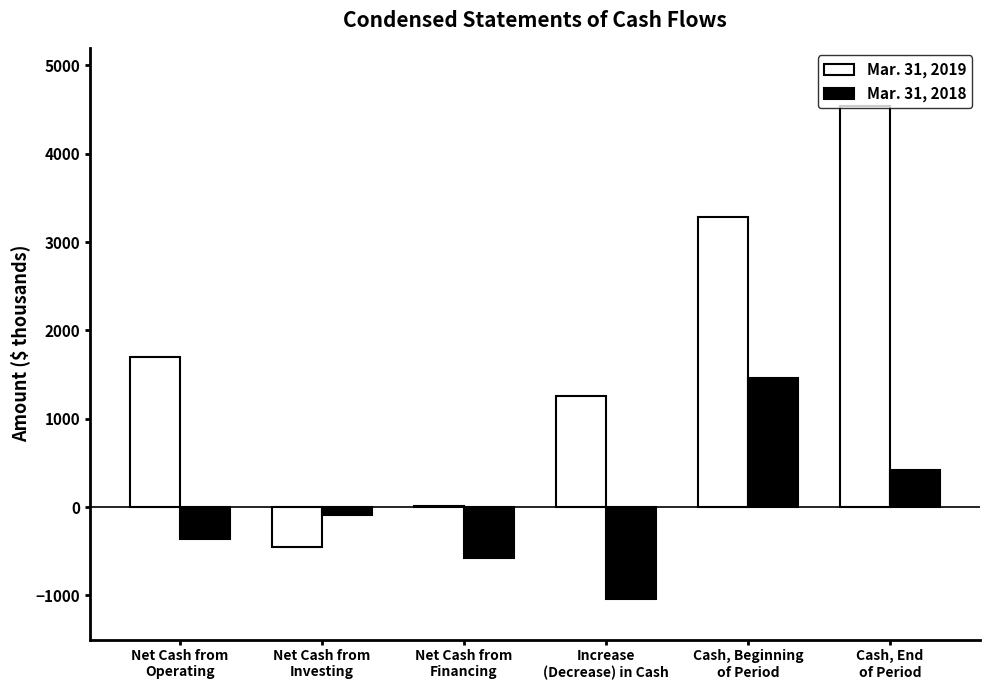

What is the maximum value shown in the chart?

4544